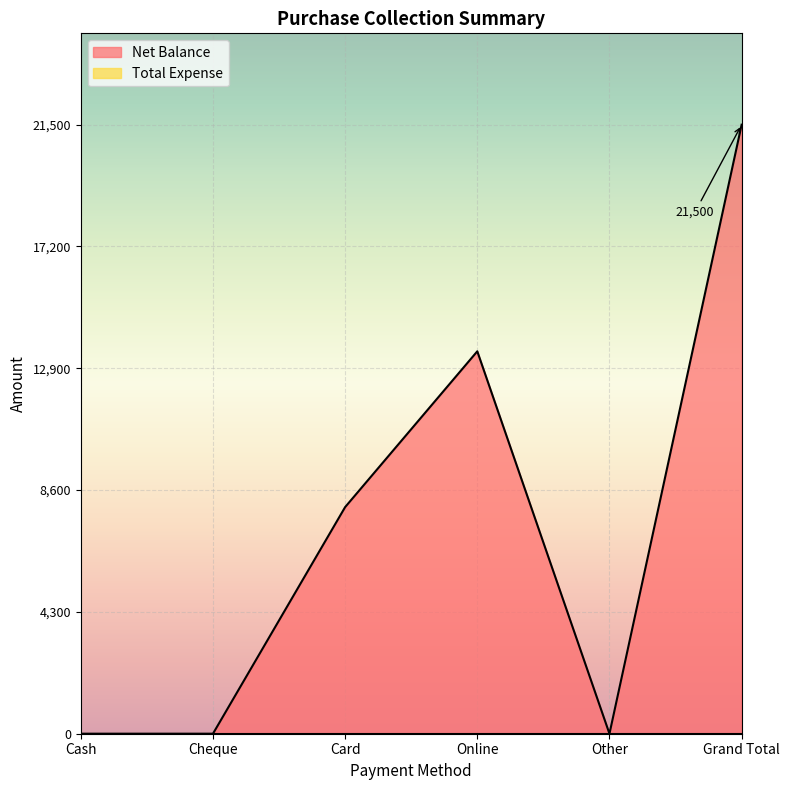

What is the label of the 2nd point from the left?

Cheque